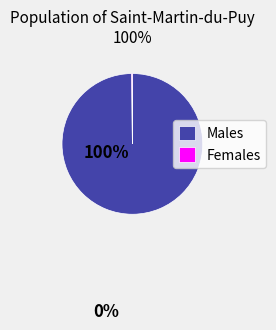

What is the majority slice?

Males